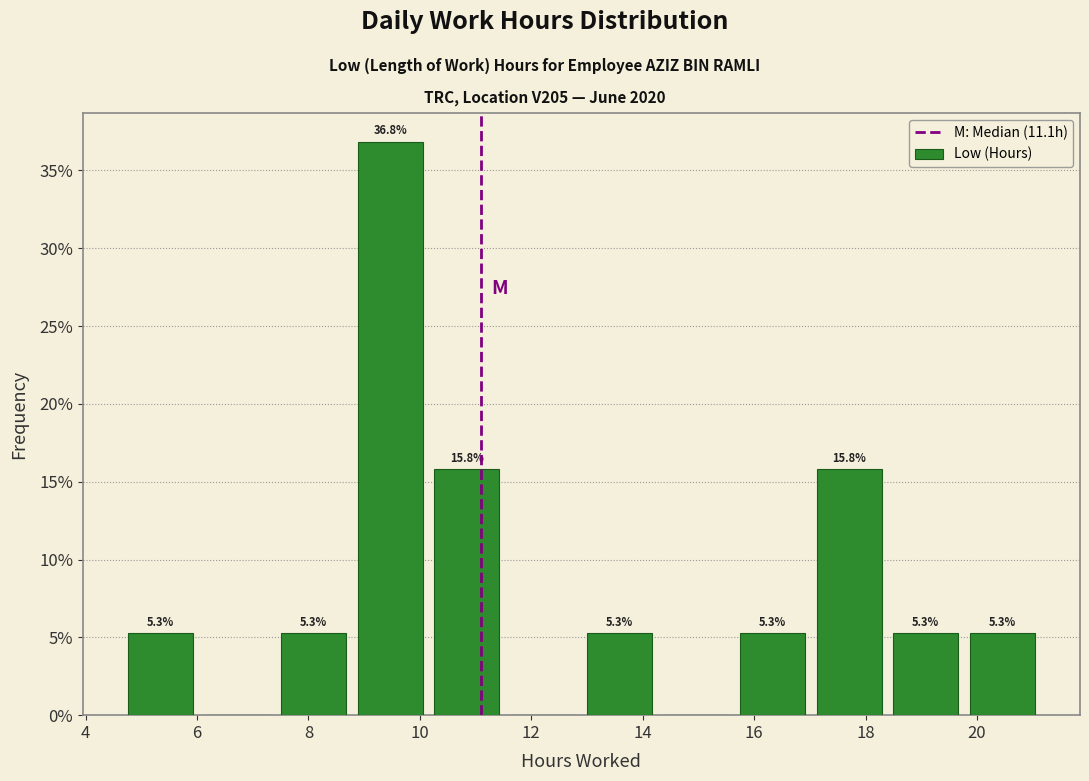

Over which range of the x-axis is the bar tallest?

8.8 to 10.2